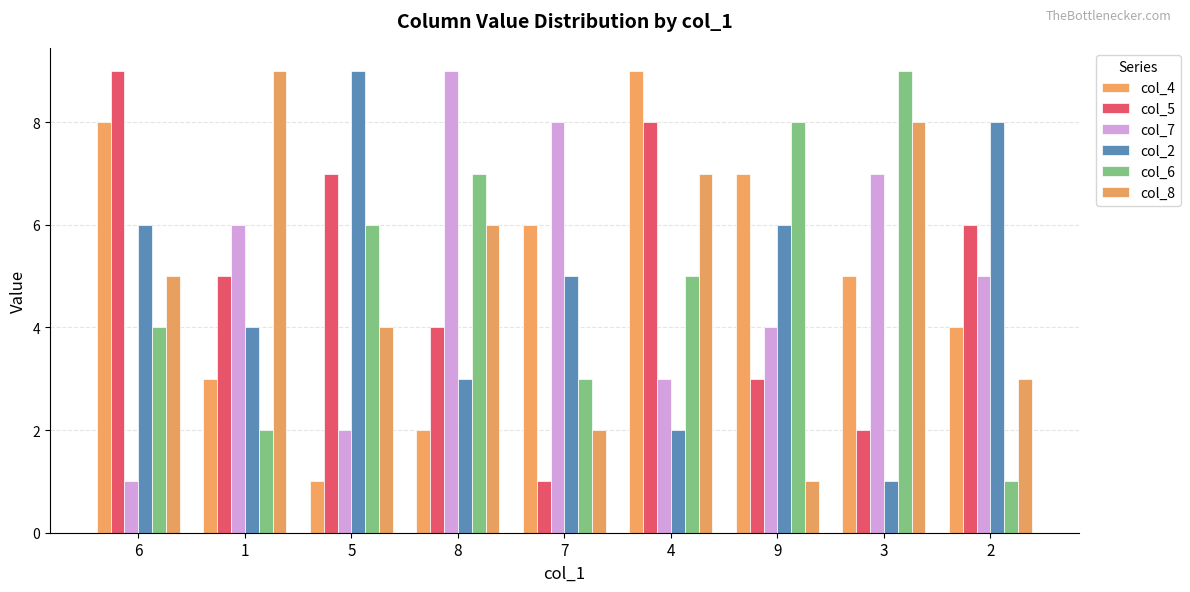

What is the sum of the col_8 values at 9 and 2?

4